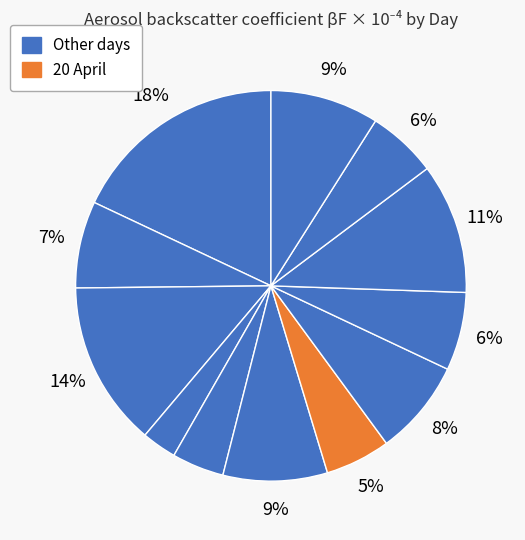

How many slices are in this pie chart?

12